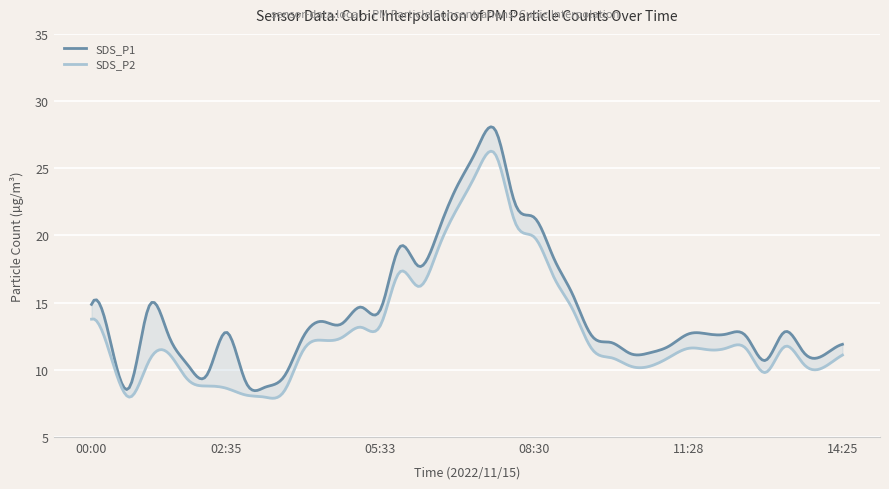

Reading right to left, extract all data points from this chart.

SDS_P1: 11.9	11.1	11.3	12.8	10.7	12.5	12.7	12.7	12.7	11.8	11.3	11.2	12.0	12.5	15.6	18.3	21.3	22.4	27.8	26.4	23.7	20.3	17.7	19.1	14.5	14.7	13.4	13.6	12.5	9.5	8.7	9.1	12.8	9.6	10.4	12.6	14.8	8.8	12.0	14.9
SDS_P2: 11.1	10.2	10.4	11.7	9.8	11.6	11.6	11.5	11.6	10.9	10.3	10.3	10.9	11.5	14.5	16.9	19.9	21.0	26.0	24.7	22.0	19.0	16.2	17.3	13.3	13.2	12.4	12.2	11.5	8.4	8.0	8.1	8.6	8.8	9.3	11.2	10.7	8.0	11.0	13.8